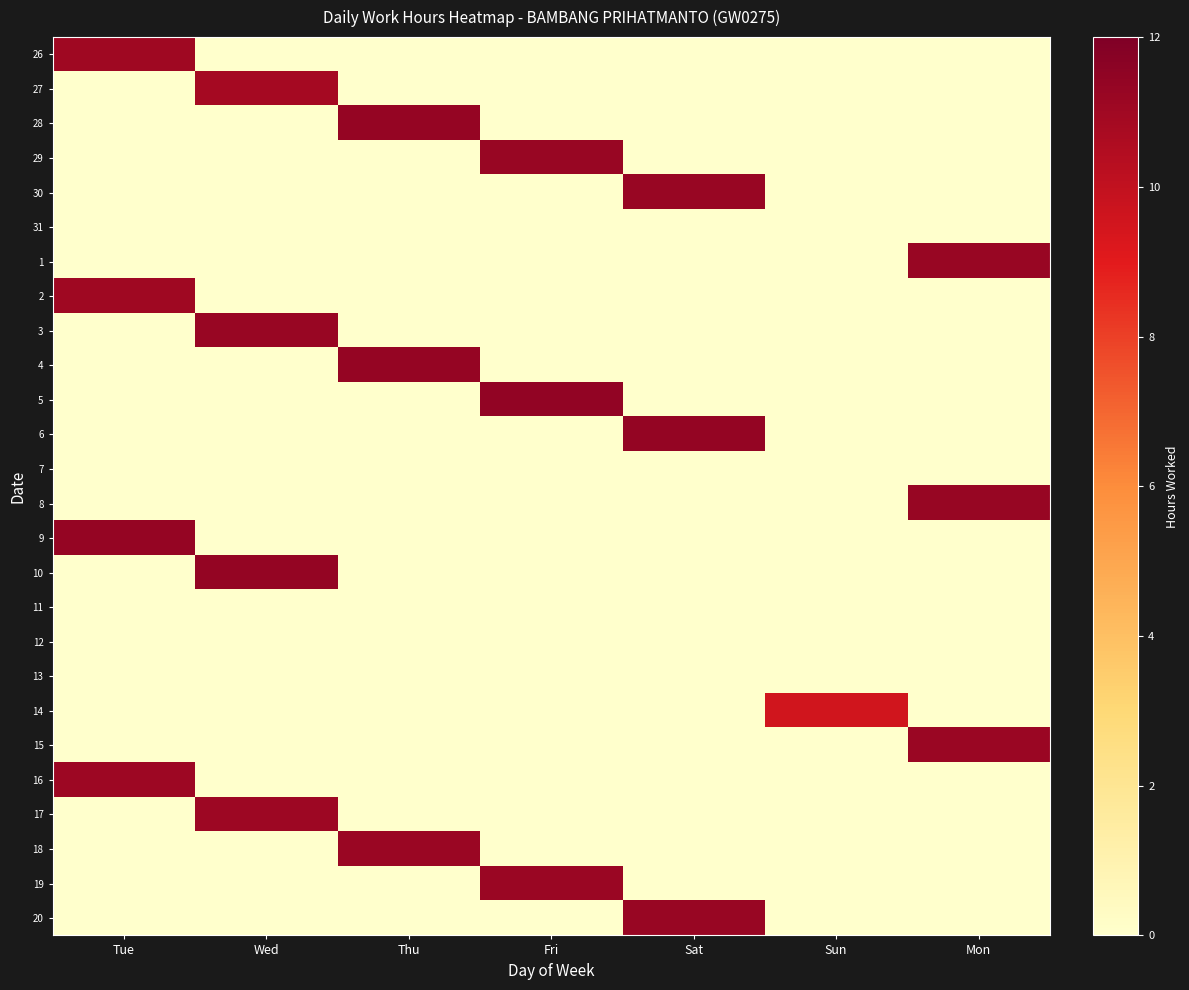

What is the spread (max minus min) of values at Mon?

11.3